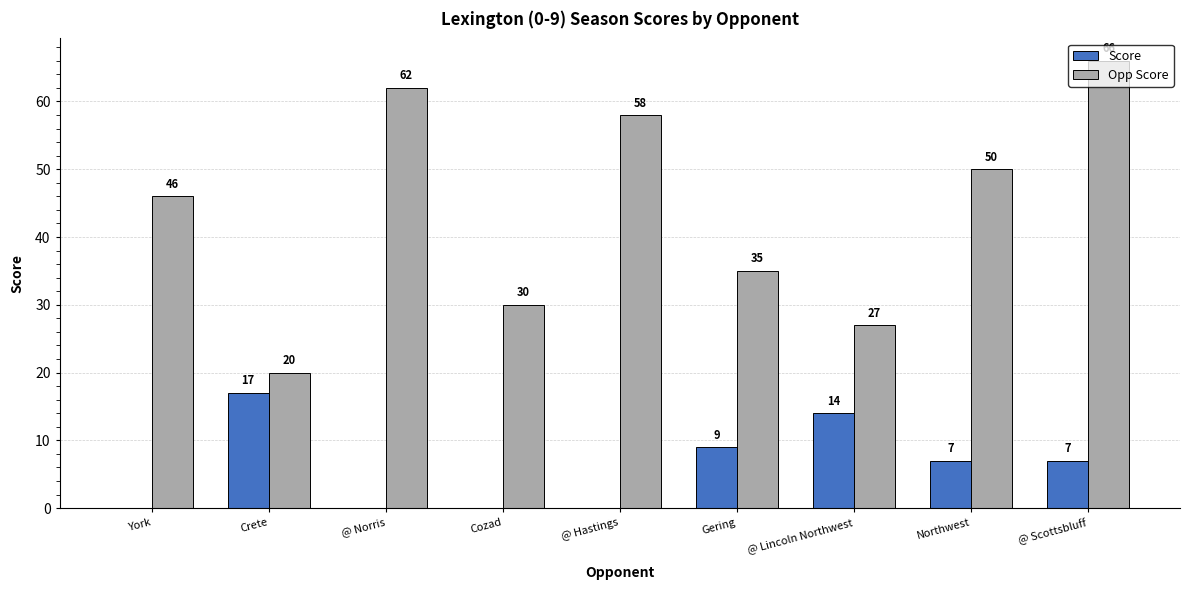

Reading left to right, transcribe all the data shown in this chart.

Score: York=0	Crete=17	@ Norris=0	Cozad=0	@ Hastings=0	Gering=9	@ Lincoln Northwest=14	Northwest=7	@ Scottsbluff=7
Opp Score: York=46	Crete=20	@ Norris=62	Cozad=30	@ Hastings=58	Gering=35	@ Lincoln Northwest=27	Northwest=50	@ Scottsbluff=66